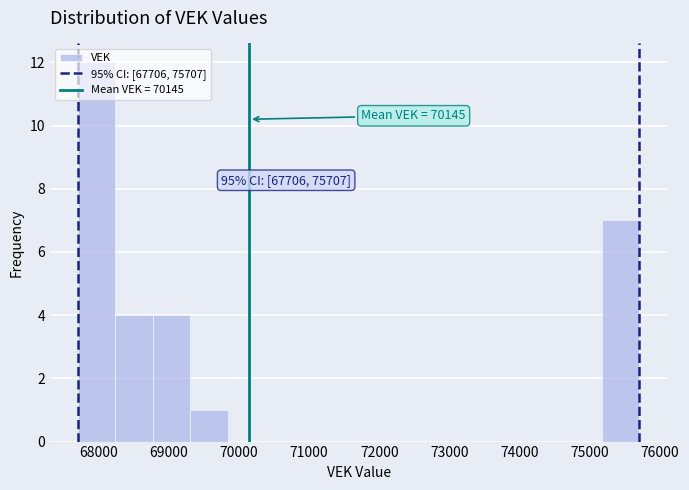

Over which range of the x-axis is the bar tallest?

67700 to 68200